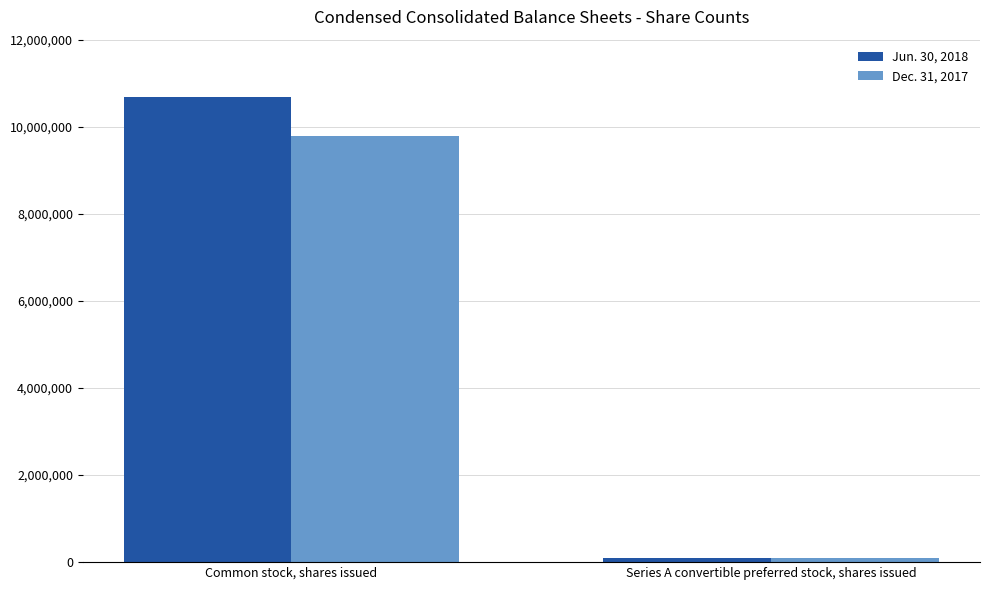

True or false: Jun. 30, 2018 has a value of 85581 at Series A convertible preferred stock, shares issued.

True